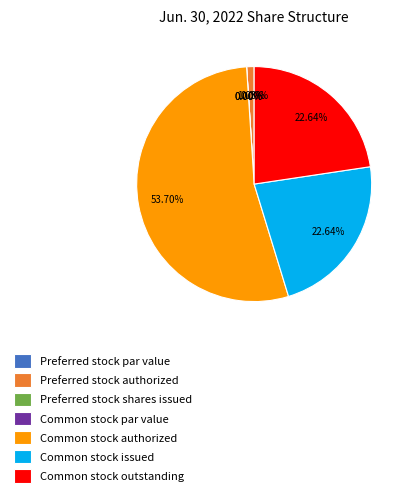

How much of the chart is everything except Common stock outstanding?

77.4%